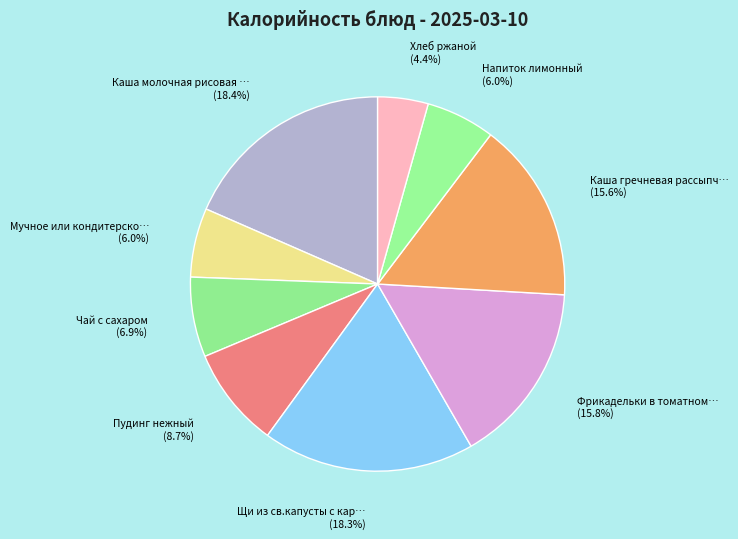

How many segments does this pie chart have?

9